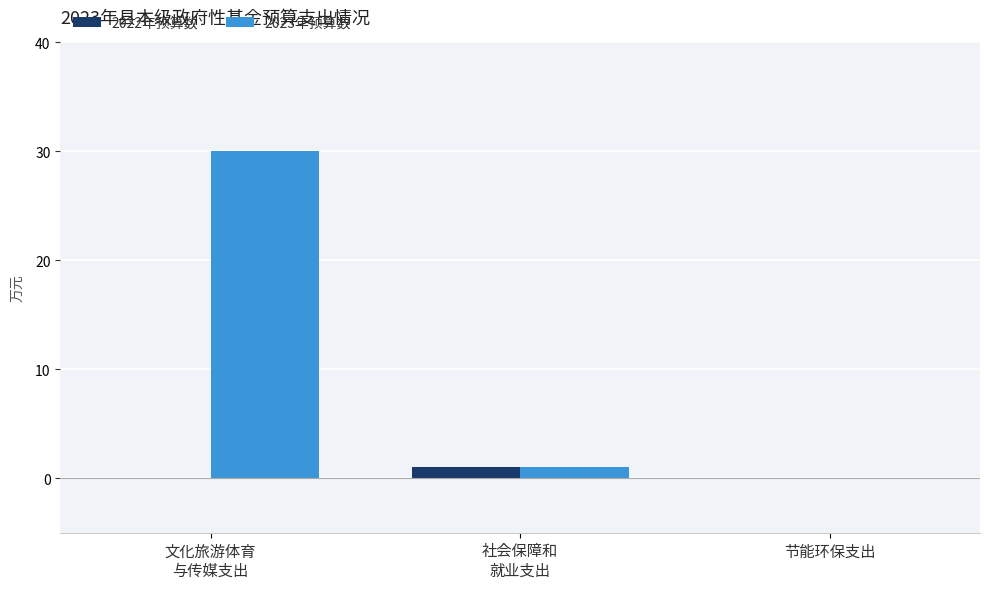

What is the maximum value shown in the chart?

30